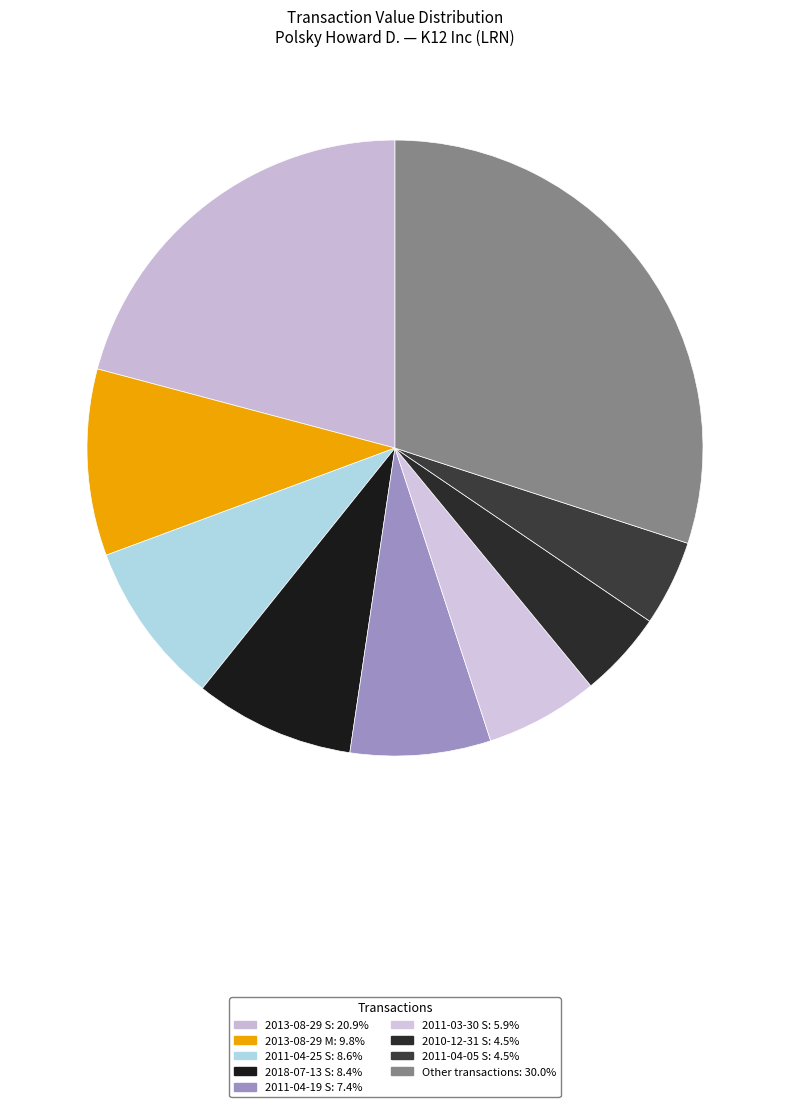

Is there a majority slice in this chart?

No